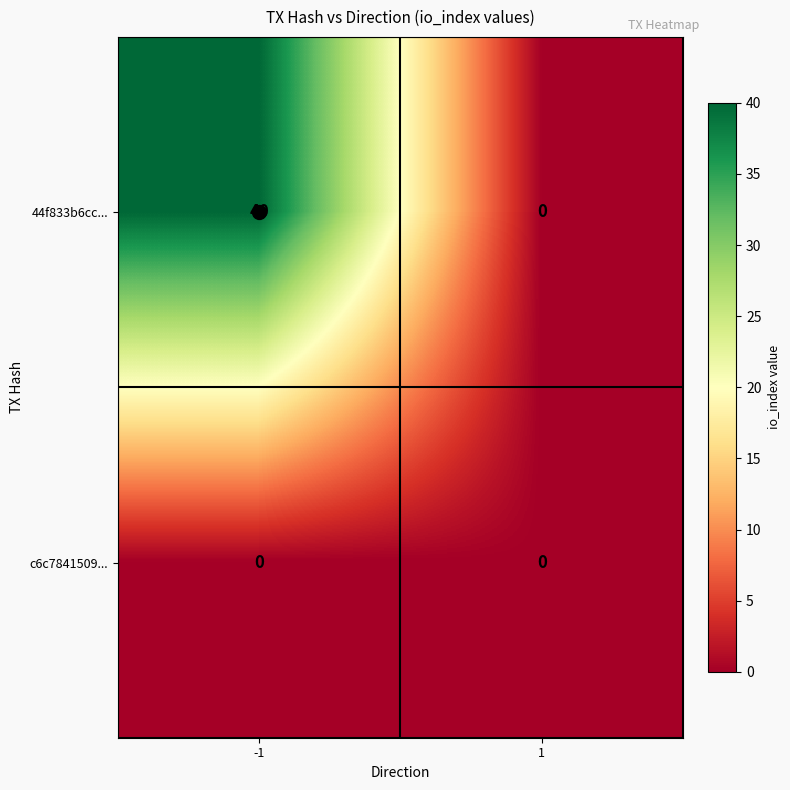

What is the maximum value for 44f833b6cc...?

40